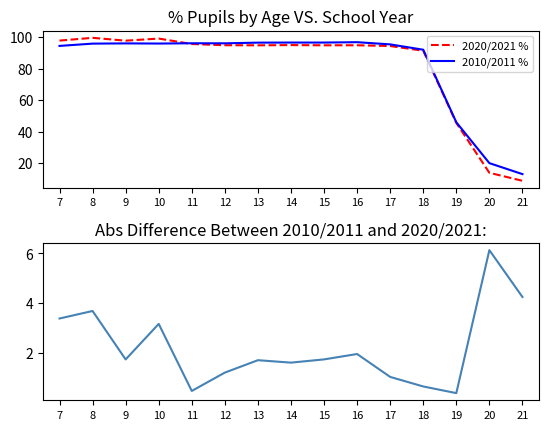

What is the sum of the 2010/2011 % values at 13 and 16?

193.2